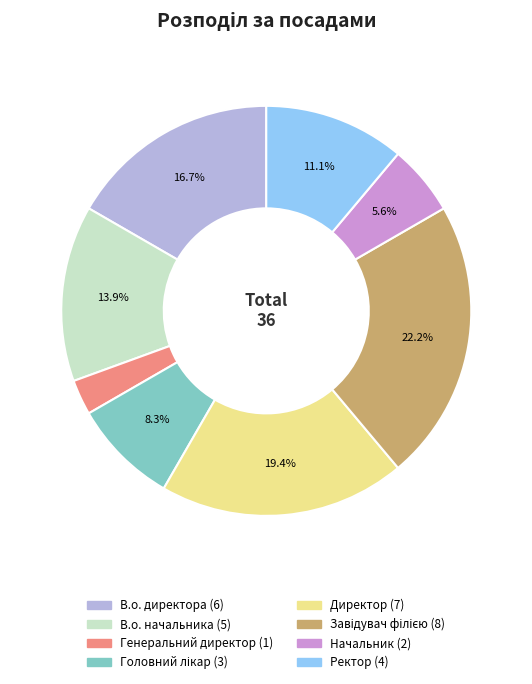

Between Генеральний директор and Начальник, which is larger?

Начальник